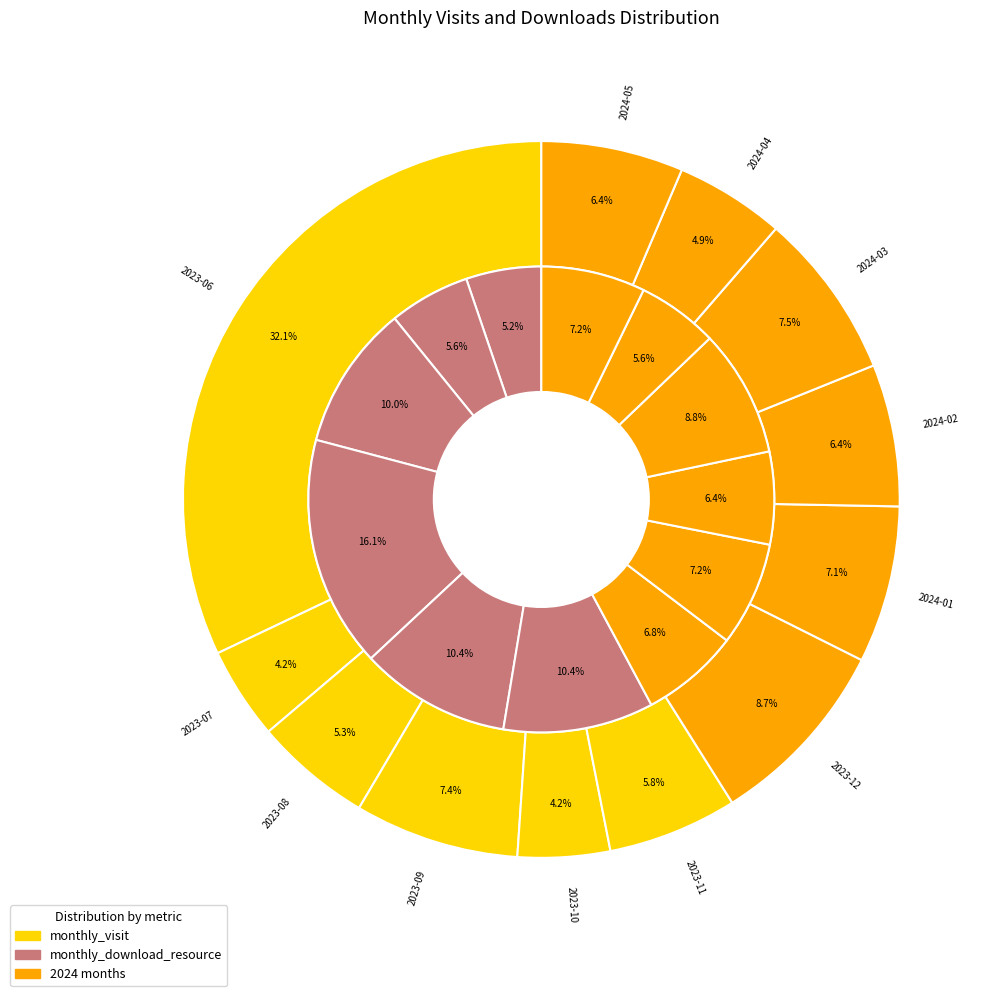

Which slice is the largest?

2023-06